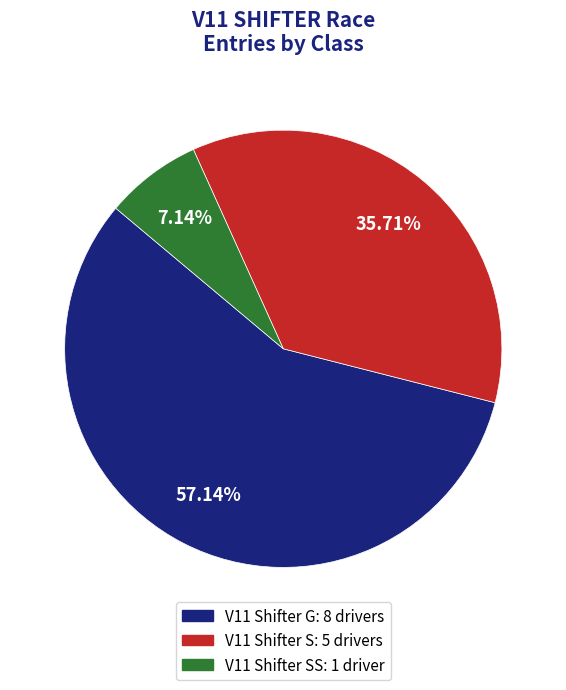

Does any single category account for the majority?

Yes